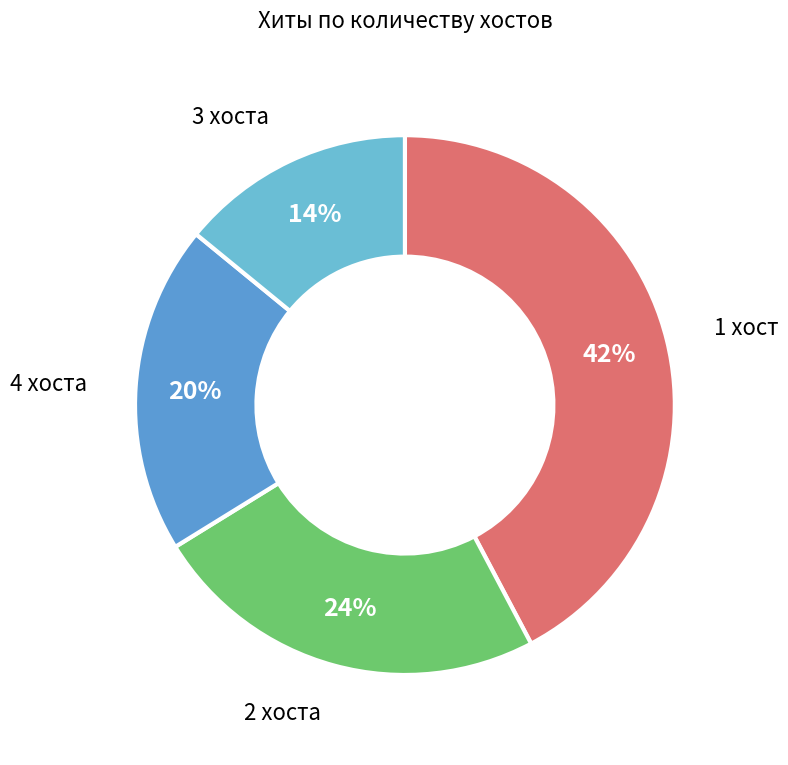

How many segments does this pie chart have?

4